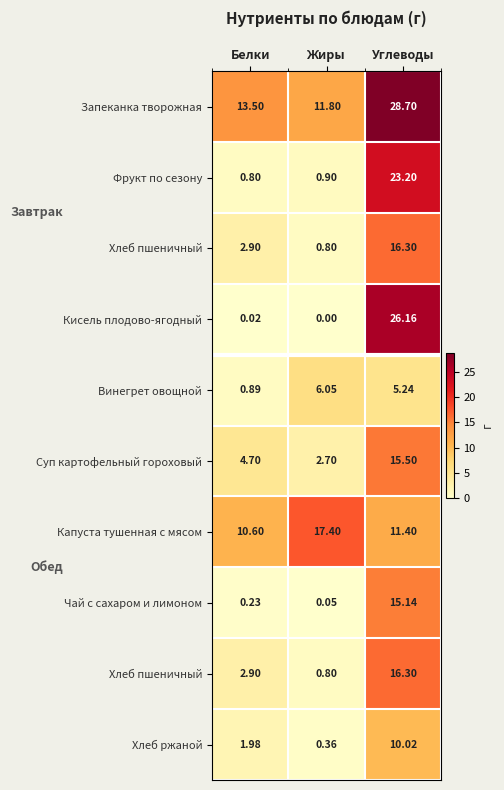

What is the total value across all series at Белки?

38.5